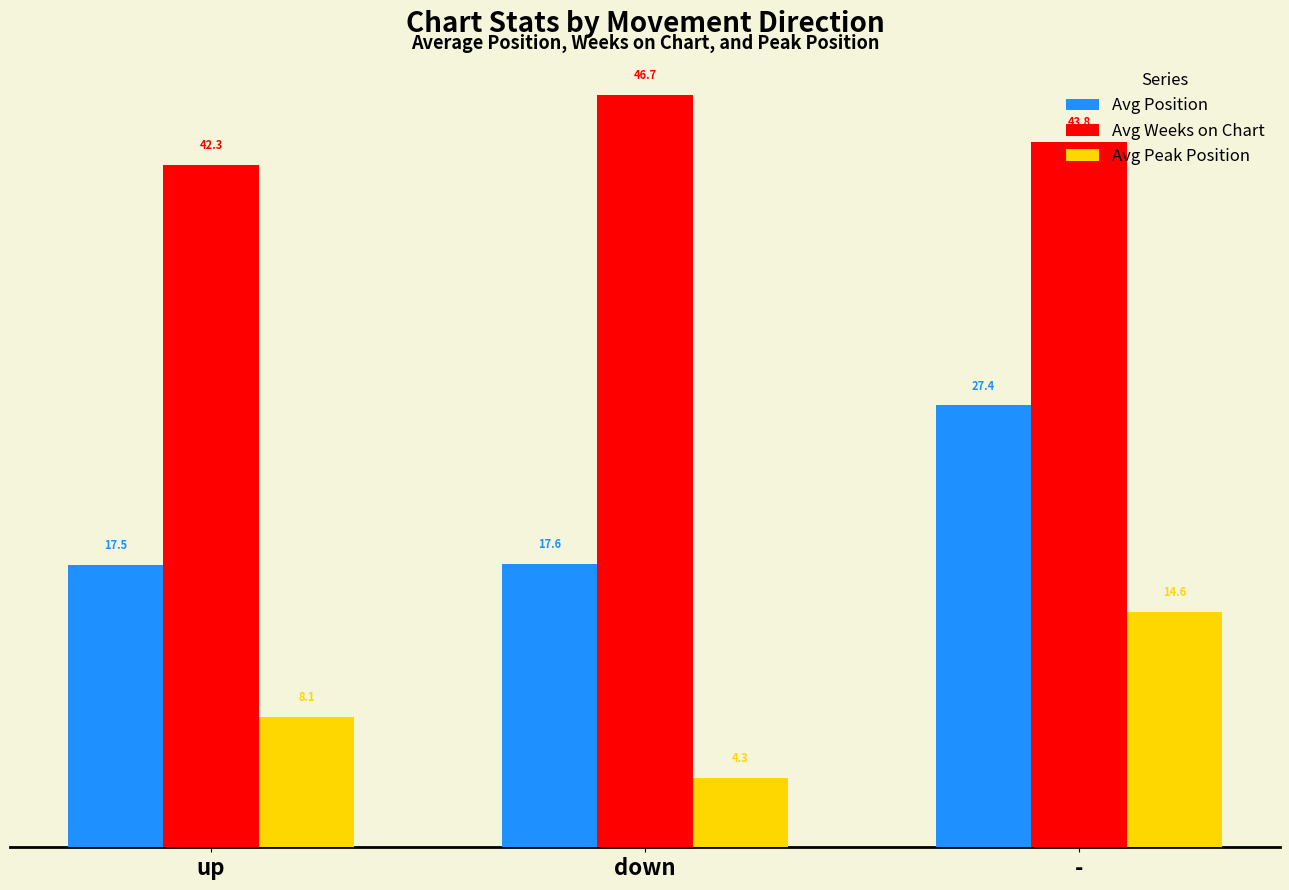

What is the minimum value for Avg Position?

17.5